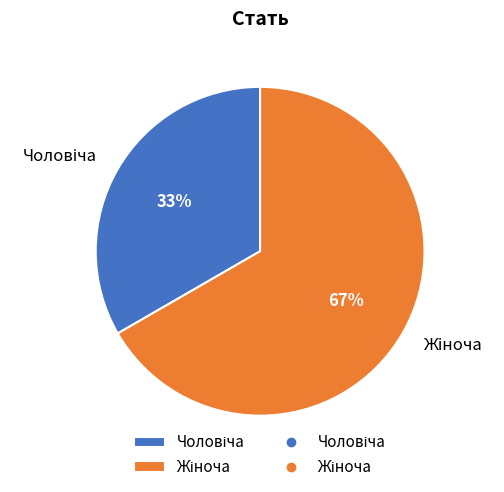

Is there a majority slice in this chart?

Yes